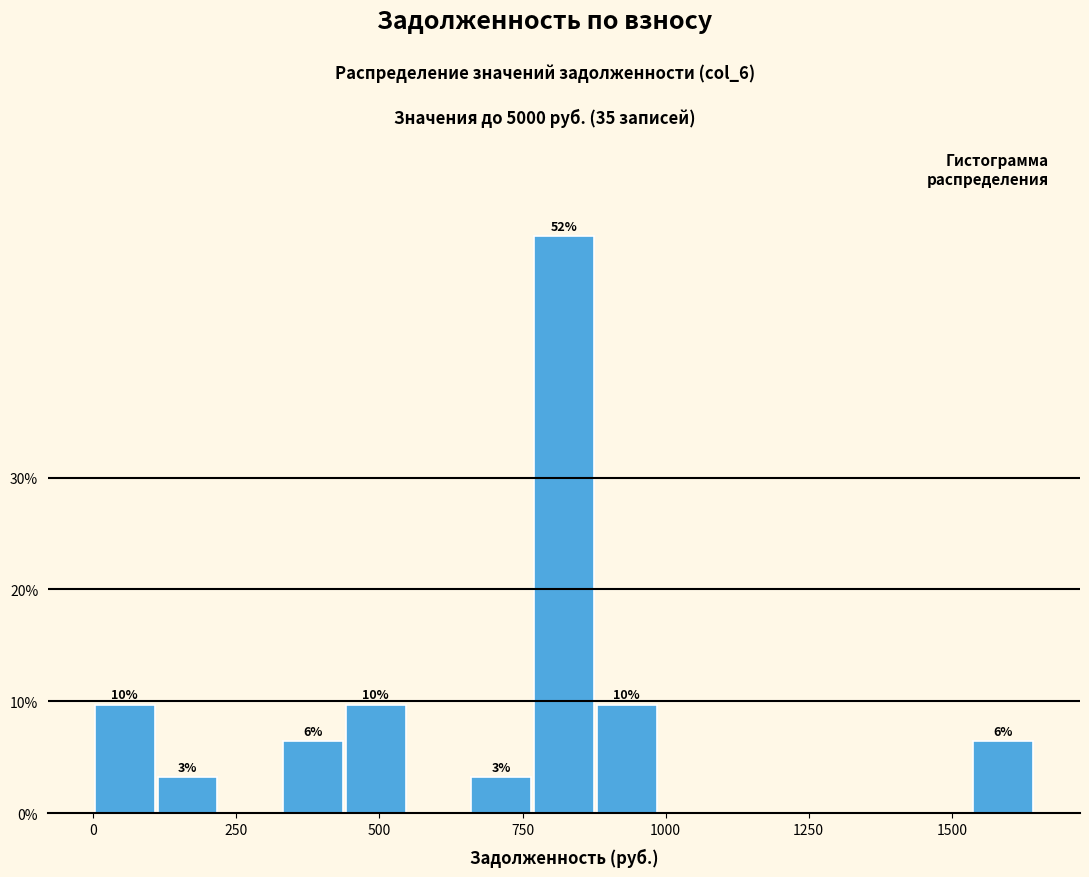

Around what value on the x-axis is the tallest bar? Give the approximate position of its centre, as read against the axis.

800